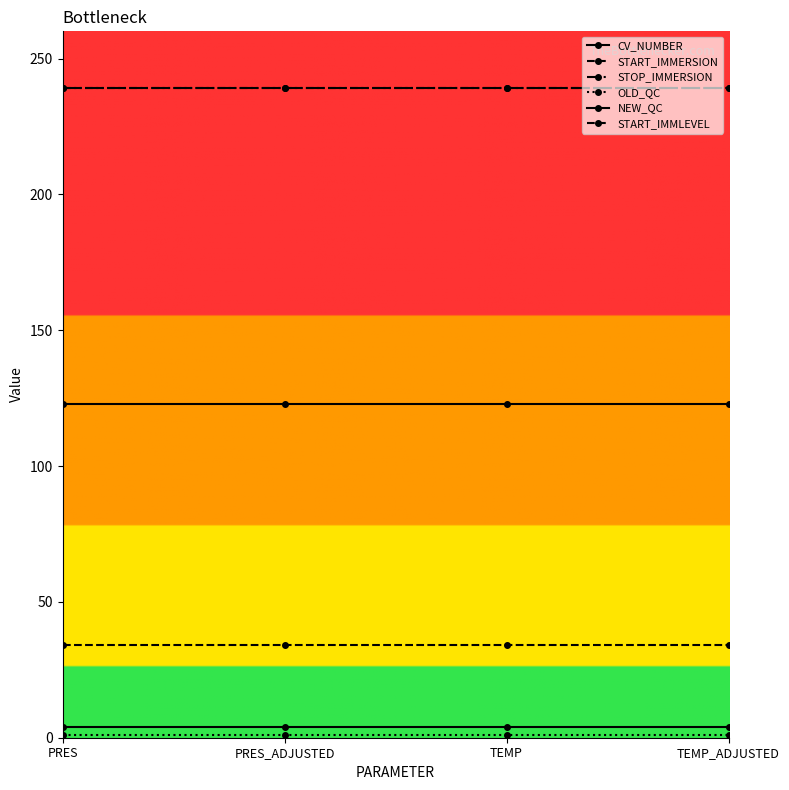

At PRES_ADJUSTED, list the series in order from smallest to largest.

OLD_QC, NEW_QC, START_IMMLEVEL, CV_NUMBER, START_IMMERSION, STOP_IMMERSION